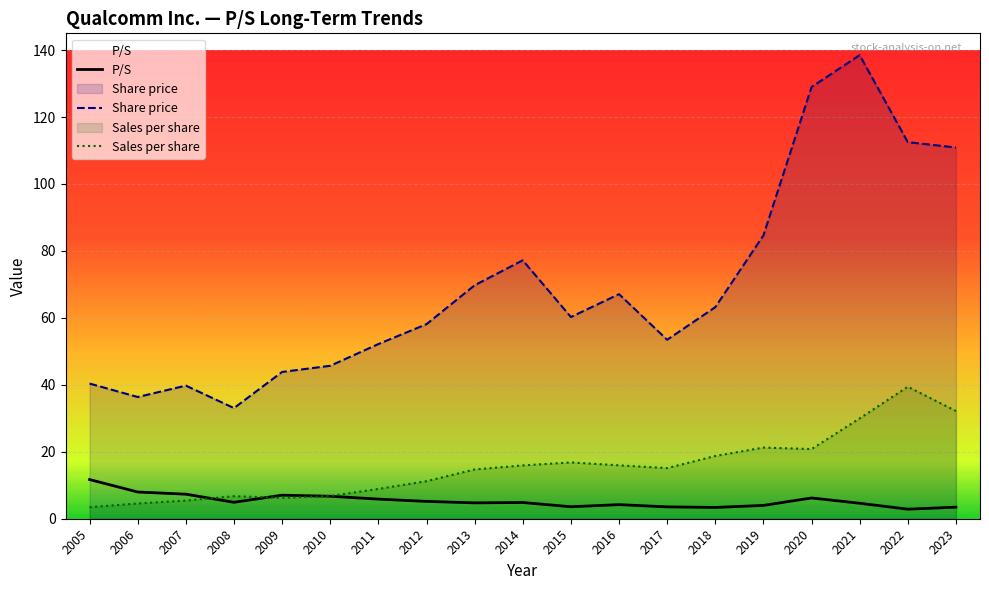

Where is P/S nearest to the value 7?

2009